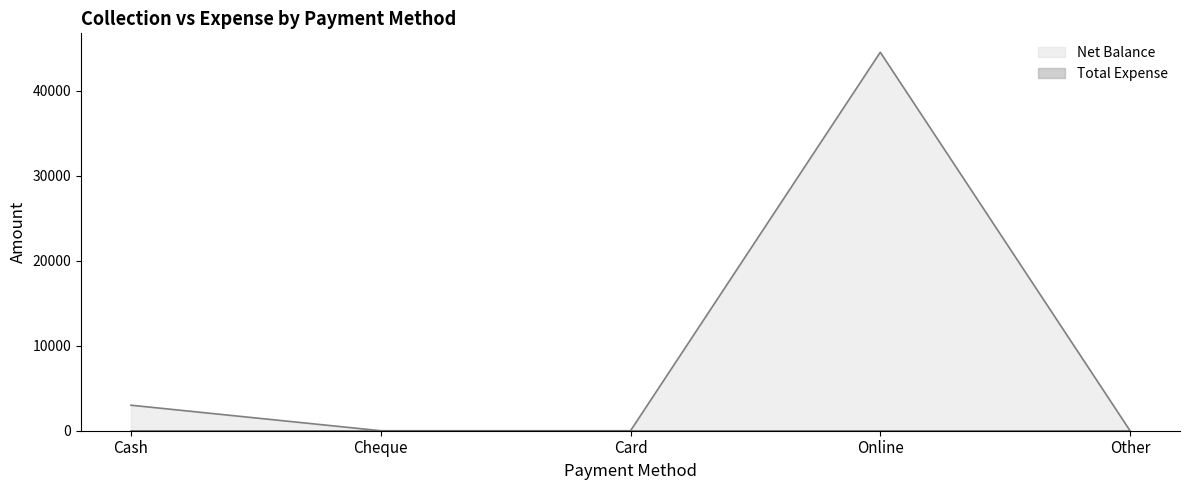

How many series are shown in this chart?

2